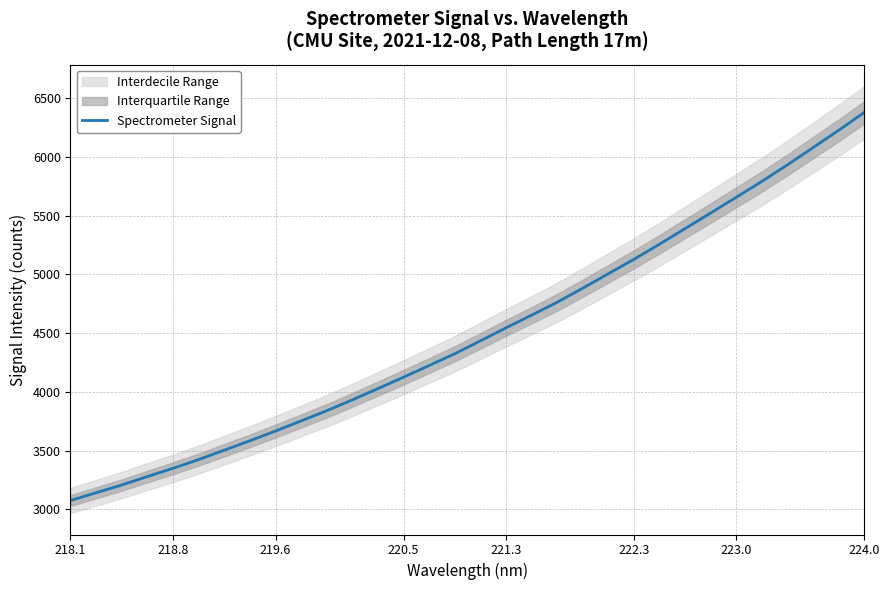

What is the greatest value displayed?

6378.9